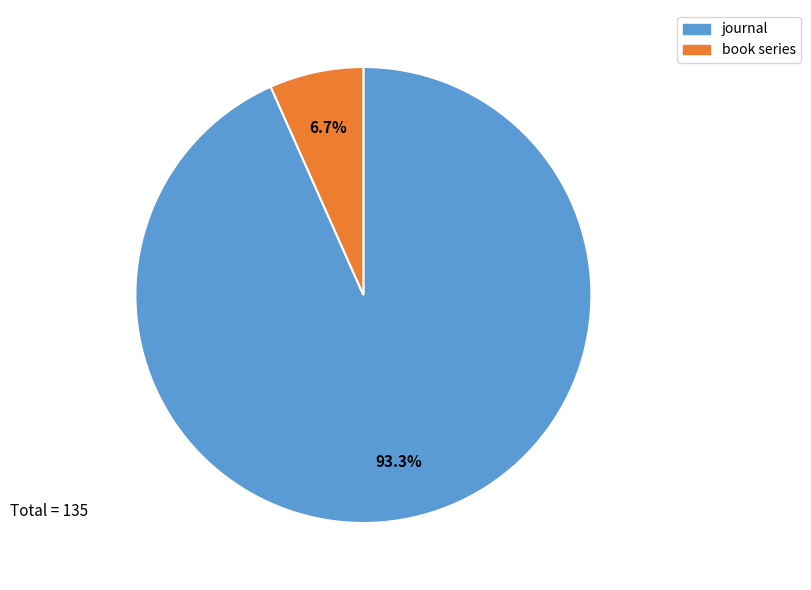

To the nearest percent, what is the average slice percentage?

50%